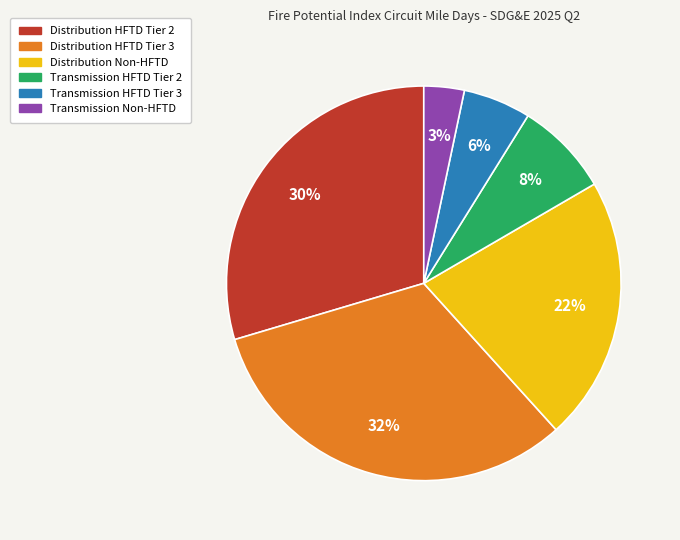

Combined, do Distribution HFTD Tier 3 and Transmission HFTD Tier 2 account for over 50%?

No